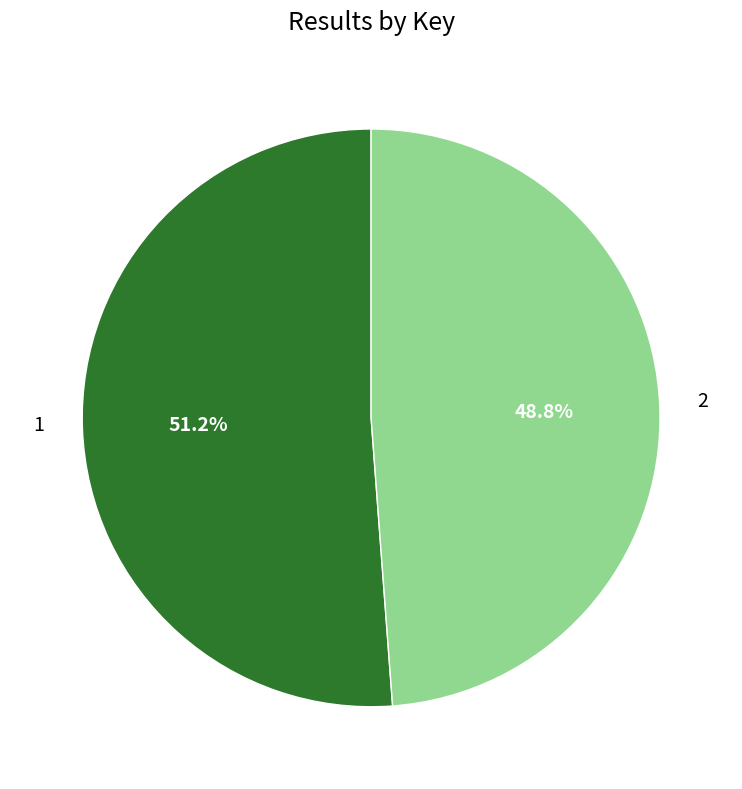

Count the number of slices in the pie.

2